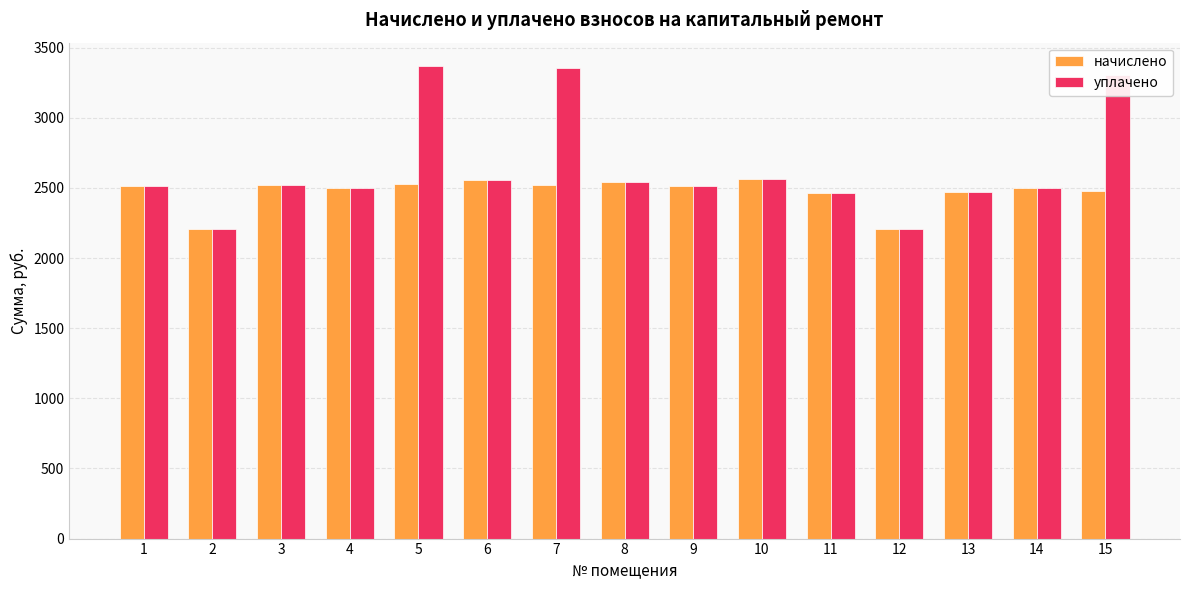

What value does the начислено series have at 10?

2562.5